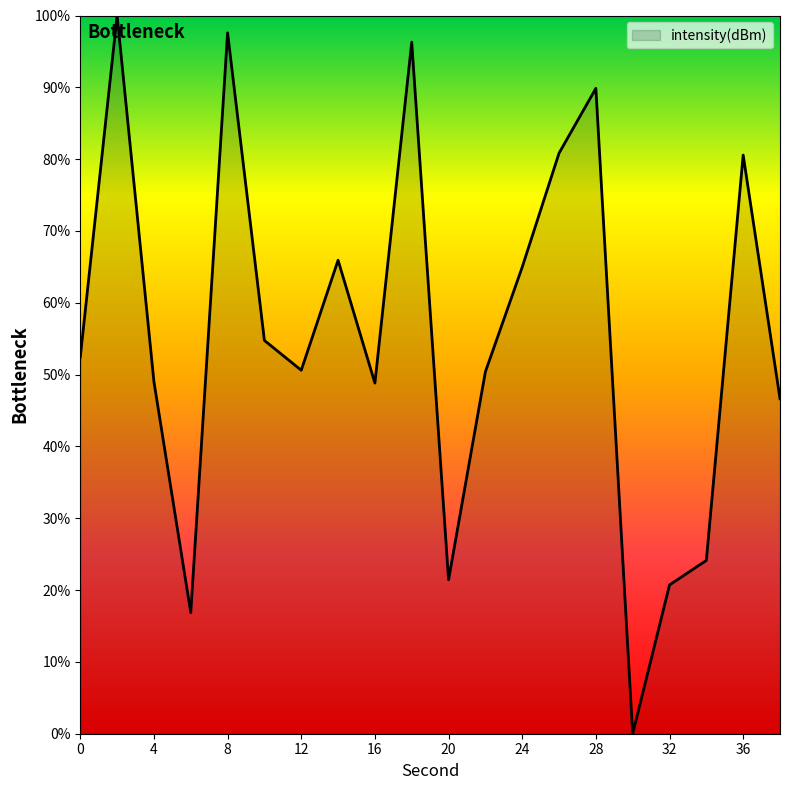

What is the difference between the maximum and minimum values?

100.0